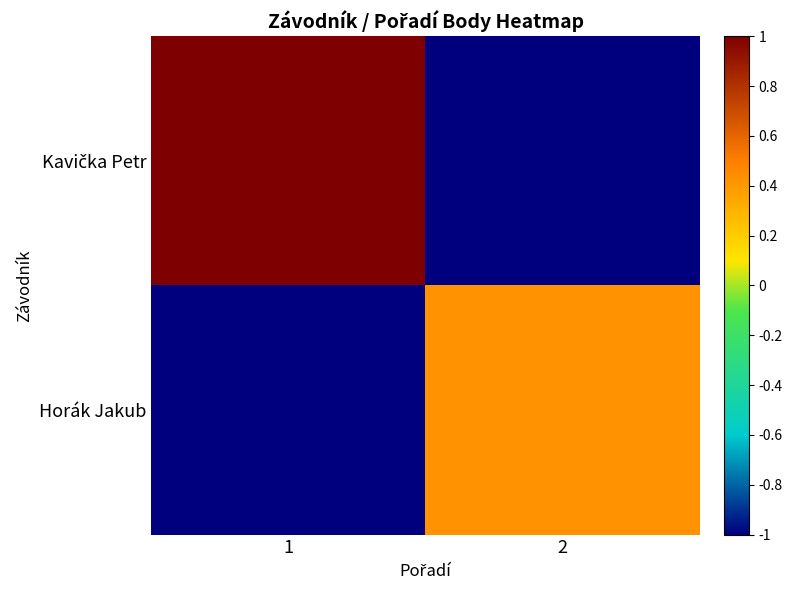

Which label corresponds to the smallest value in the chart?

2